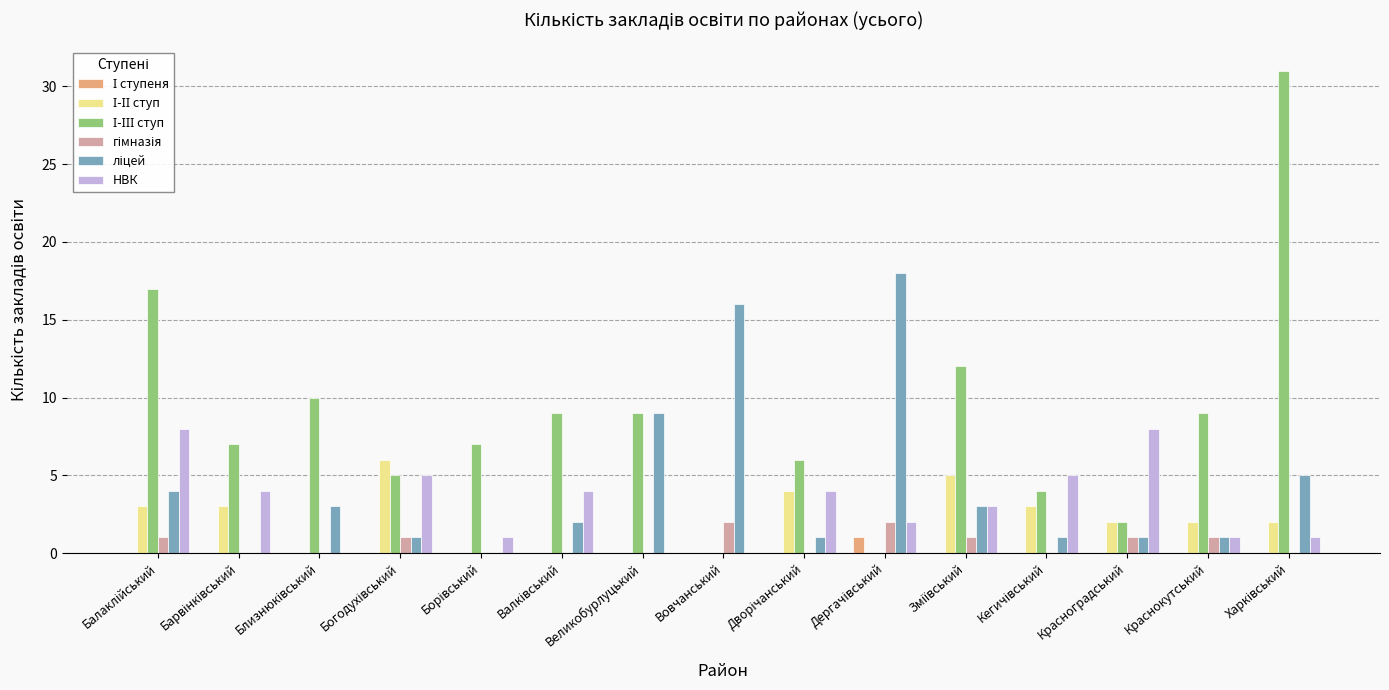

Reading left to right, list all the values displayed in this chart.

І ступеня: Балаклійський=0	Барвінківський=0	Близнюківський=0	Богодухівський=0	Борівський=0	Валківський=0	Великобурлуцький=0	Вовчанський=0	Дворічанський=0	Дергачівський=1	Зміївський=0	Кегичівський=0	Красноградський=0	Краснокутський=0	Харківський=0
І-ІІ ступ: Балаклійський=3	Барвінківський=3	Близнюківський=0	Богодухівський=6	Борівський=0	Валківський=0	Великобурлуцький=0	Вовчанський=0	Дворічанський=4	Дергачівський=0	Зміївський=5	Кегичівський=3	Красноградський=2	Краснокутський=2	Харківський=2
І-ІІІ ступ: Балаклійський=17	Барвінківський=7	Близнюківський=10	Богодухівський=5	Борівський=7	Валківський=9	Великобурлуцький=9	Вовчанський=0	Дворічанський=6	Дергачівський=0	Зміївський=12	Кегичівський=4	Красноградський=2	Краснокутський=9	Харківський=31
гімназія: Балаклійський=1	Барвінківський=0	Близнюківський=0	Богодухівський=1	Борівський=0	Валківський=0	Великобурлуцький=0	Вовчанський=2	Дворічанський=0	Дергачівський=2	Зміївський=1	Кегичівський=0	Красноградський=1	Краснокутський=1	Харківський=0
ліцей: Балаклійський=4	Барвінківський=0	Близнюківський=3	Богодухівський=1	Борівський=0	Валківський=2	Великобурлуцький=9	Вовчанський=16	Дворічанський=1	Дергачівський=18	Зміївський=3	Кегичівський=1	Красноградський=1	Краснокутський=1	Харківський=5
НВК: Балаклійський=8	Барвінківський=4	Близнюківський=0	Богодухівський=5	Борівський=1	Валківський=4	Великобурлуцький=0	Вовчанський=0	Дворічанський=4	Дергачівський=2	Зміївський=3	Кегичівський=5	Красноградський=8	Краснокутський=1	Харківський=1